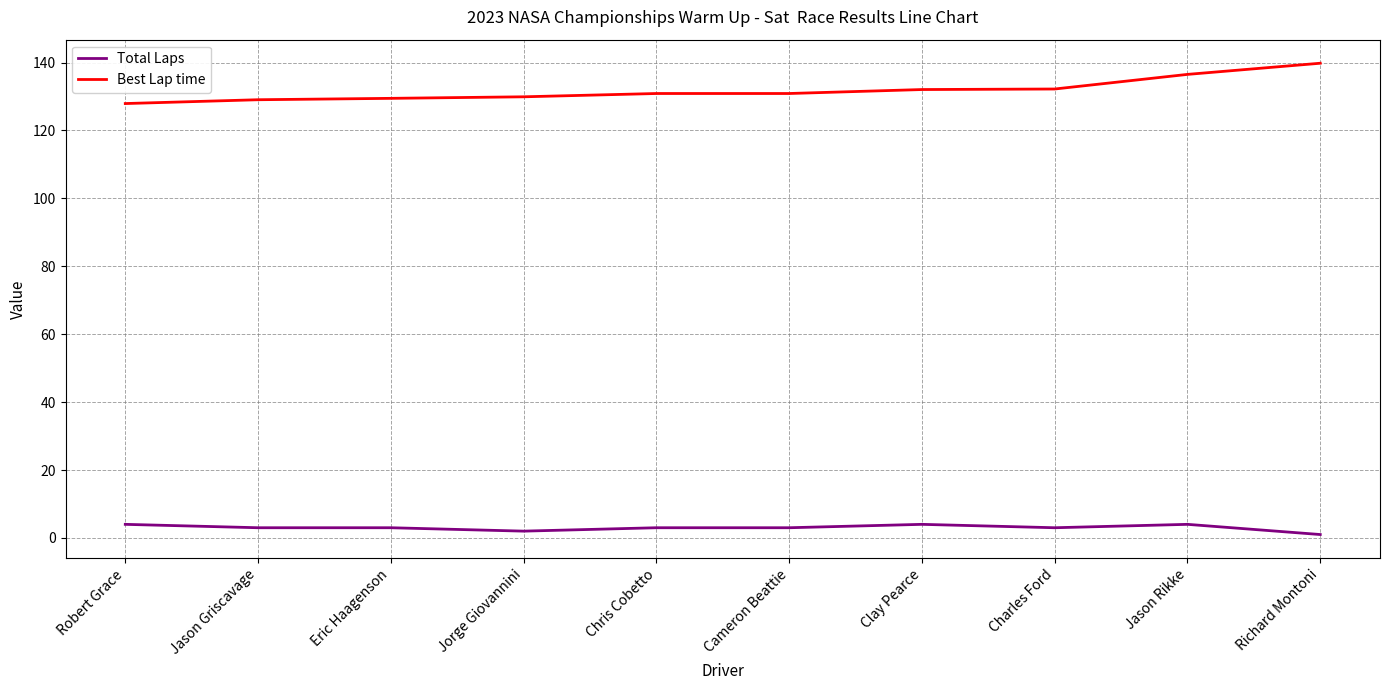

What is the total value across all series at Jorge Giovannini?

131.9